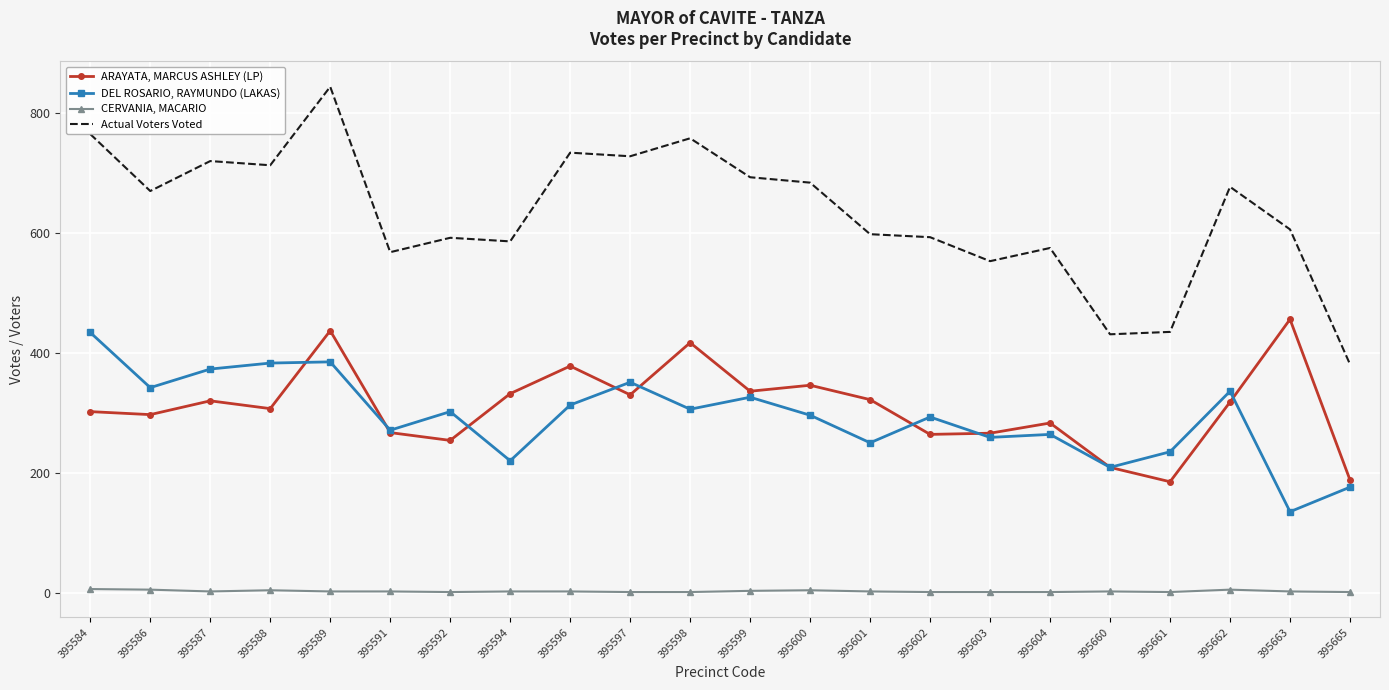

Which series has the largest total across all categories?

Actual Voters Voted